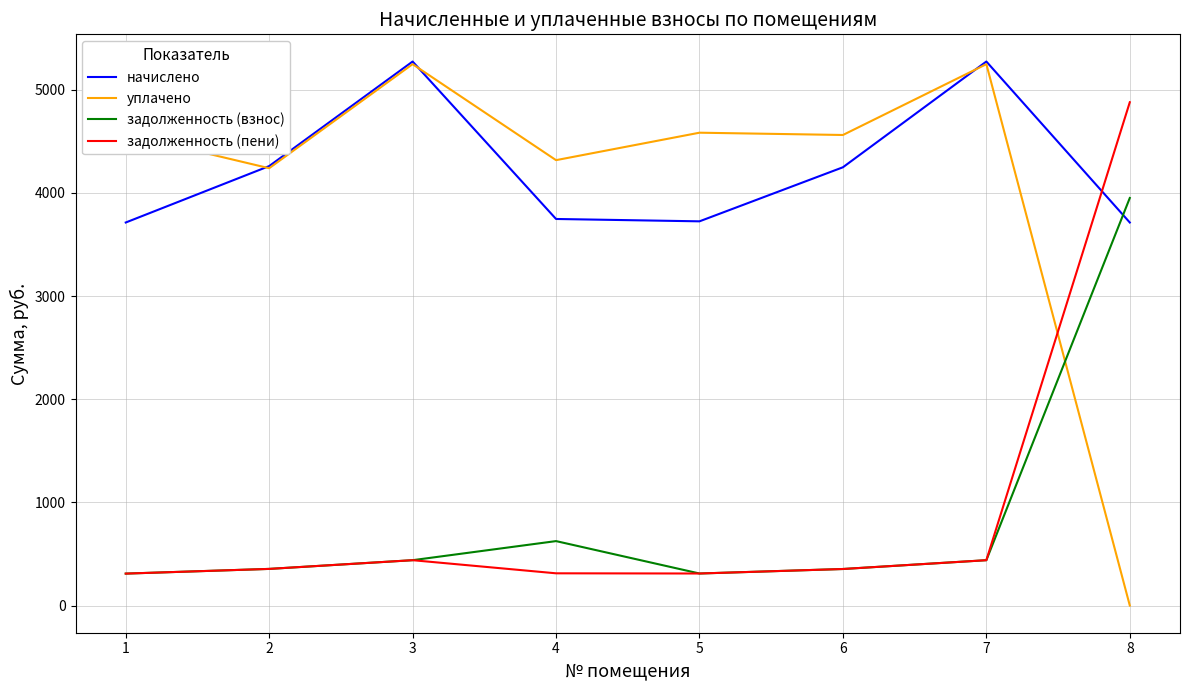

How many categories are shown in the chart?

8